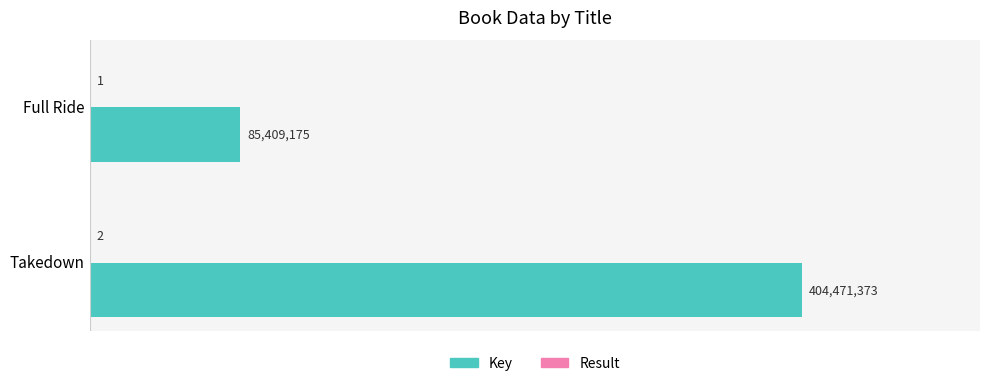

How many groups of bars are there?

2